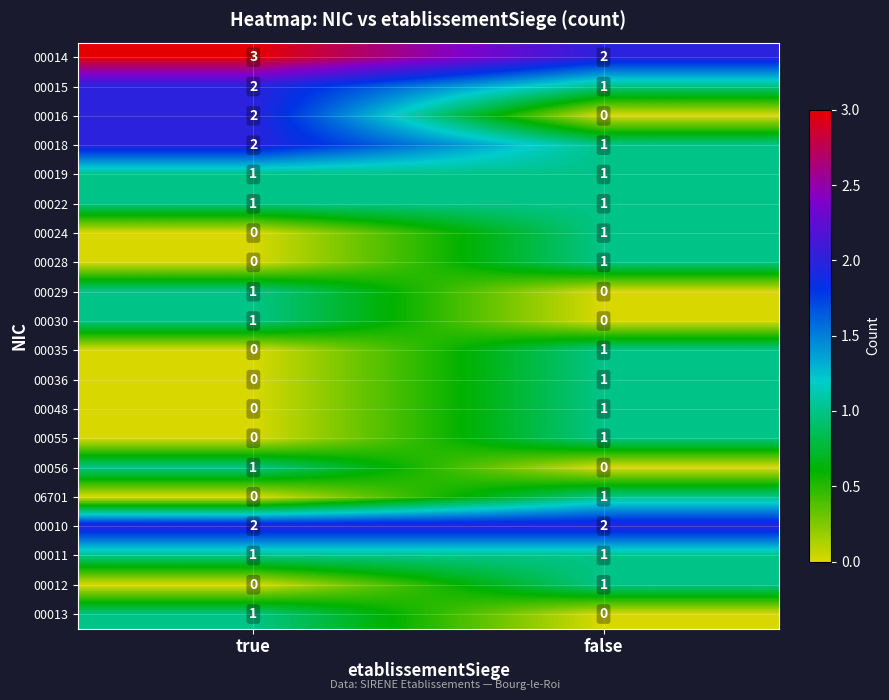

List the labels in order of 06701 value, smallest first.

true, false